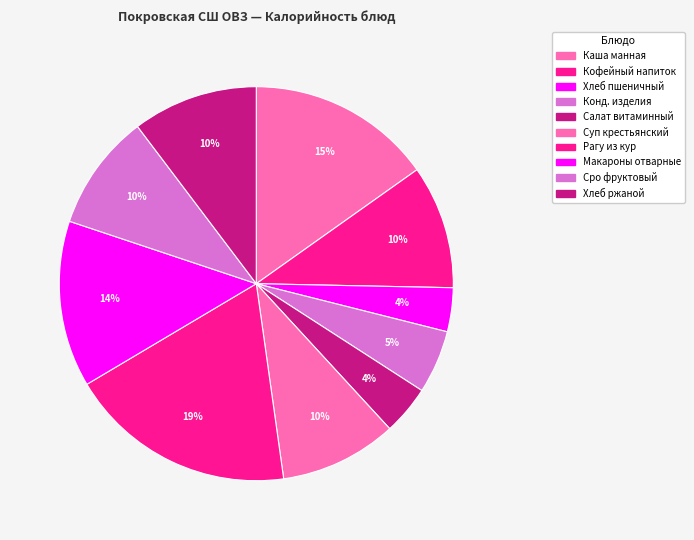

Count the number of slices in the pie.

10